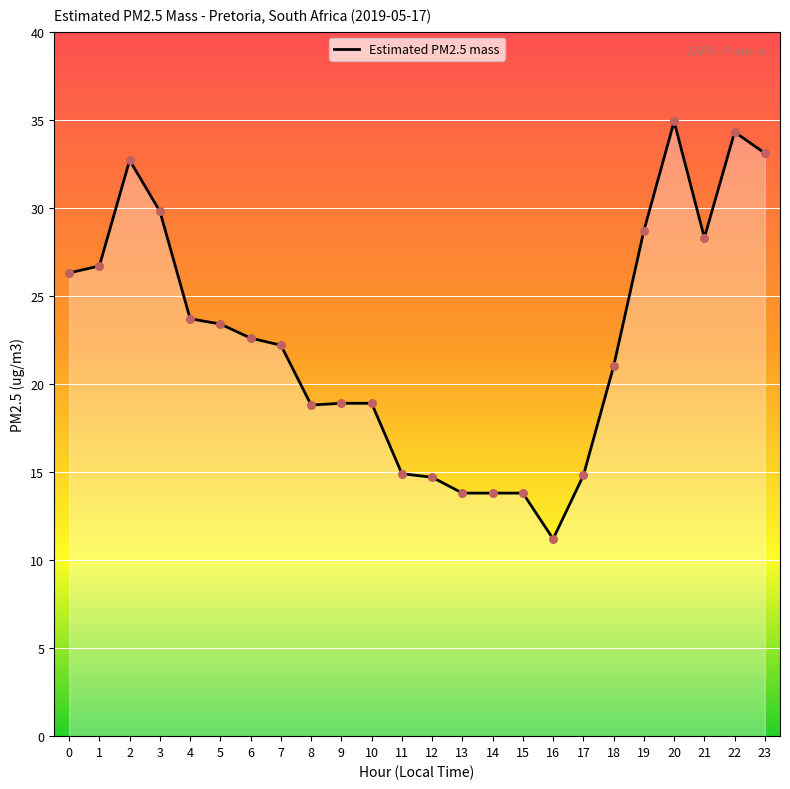

What is the change in value from 4 to 20?

+11.2